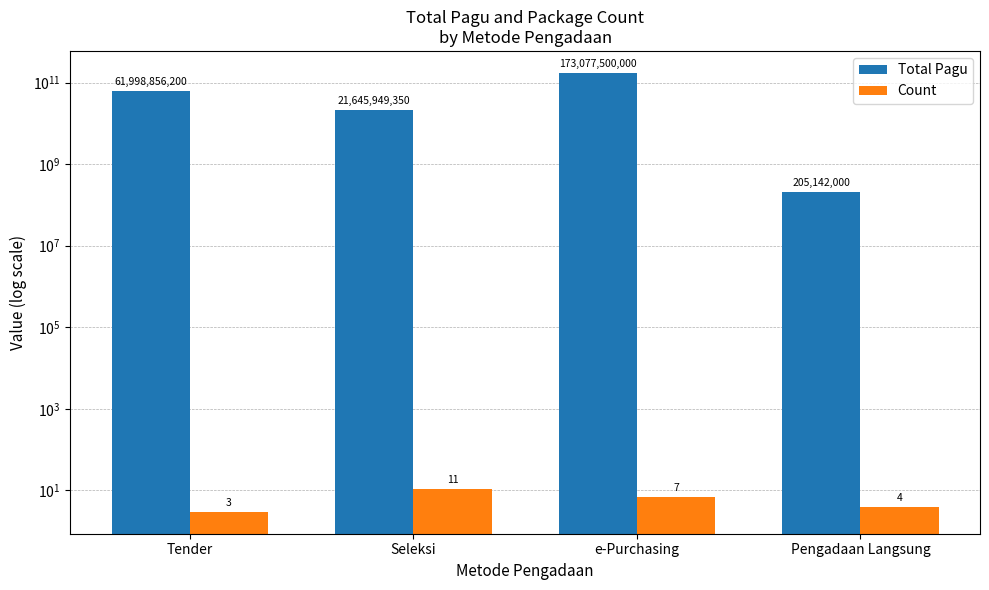

How many data points in Count are less than 7?

2